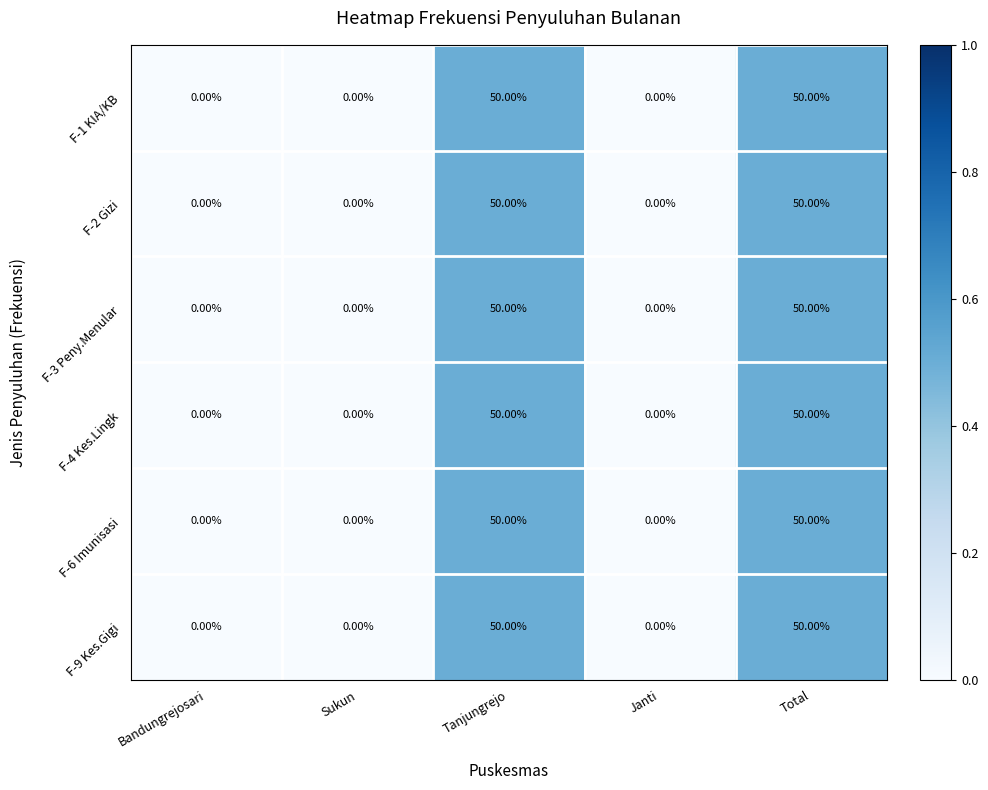

Is the value of F-1 KIA/KB at Total greater than the value of F-2 Gizi at Janti?

Yes